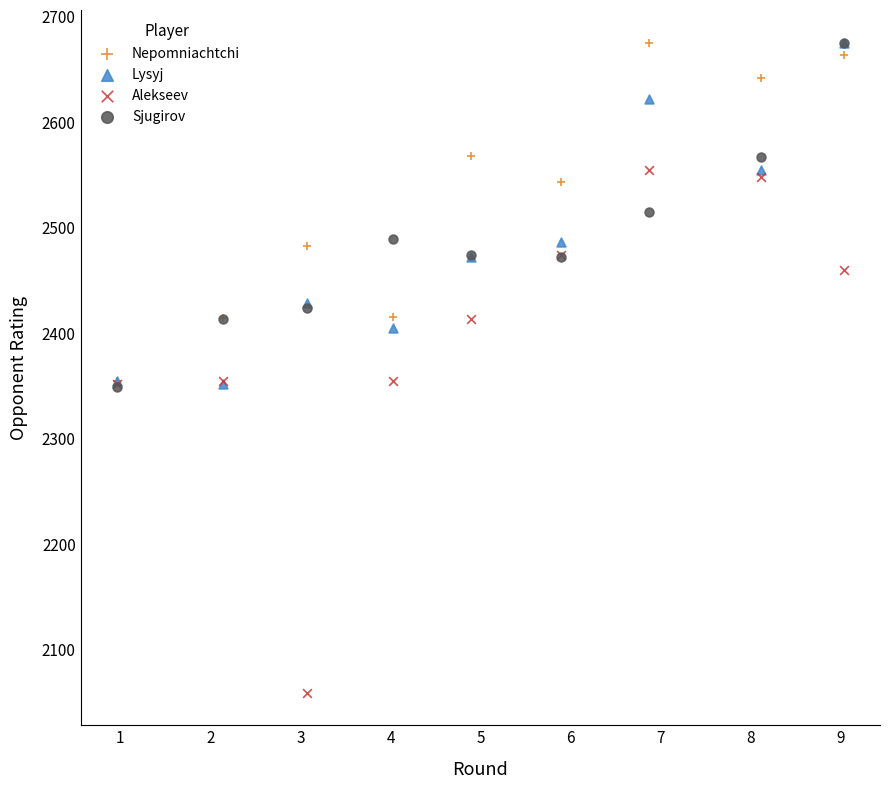

Which series contains the lowest Y value?

Alekseev